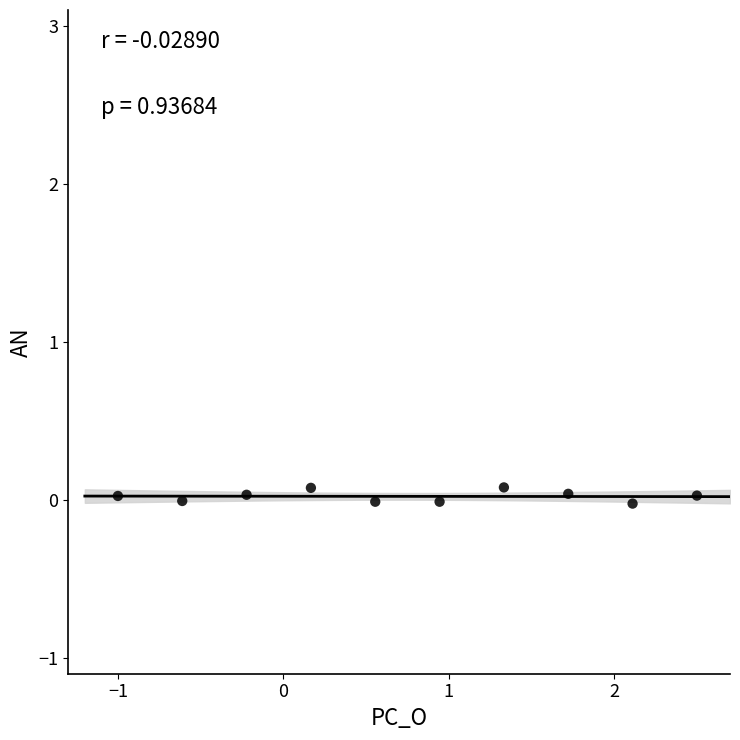

What is the range of X values (max minus min)?

3.5